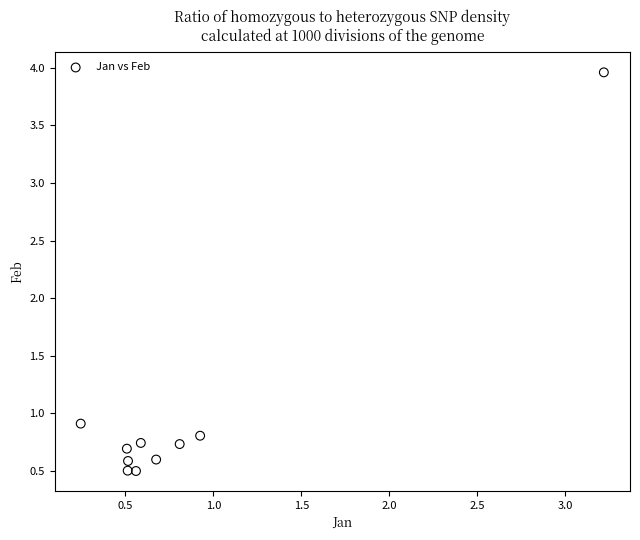

What Y value in the scatter plot is closest to 2?

0.9